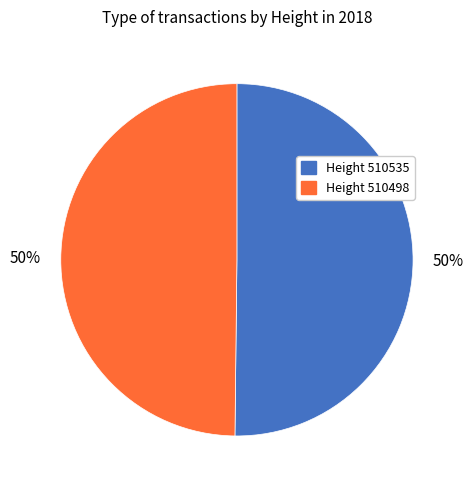

To the nearest percent, what is the average slice percentage?

50%